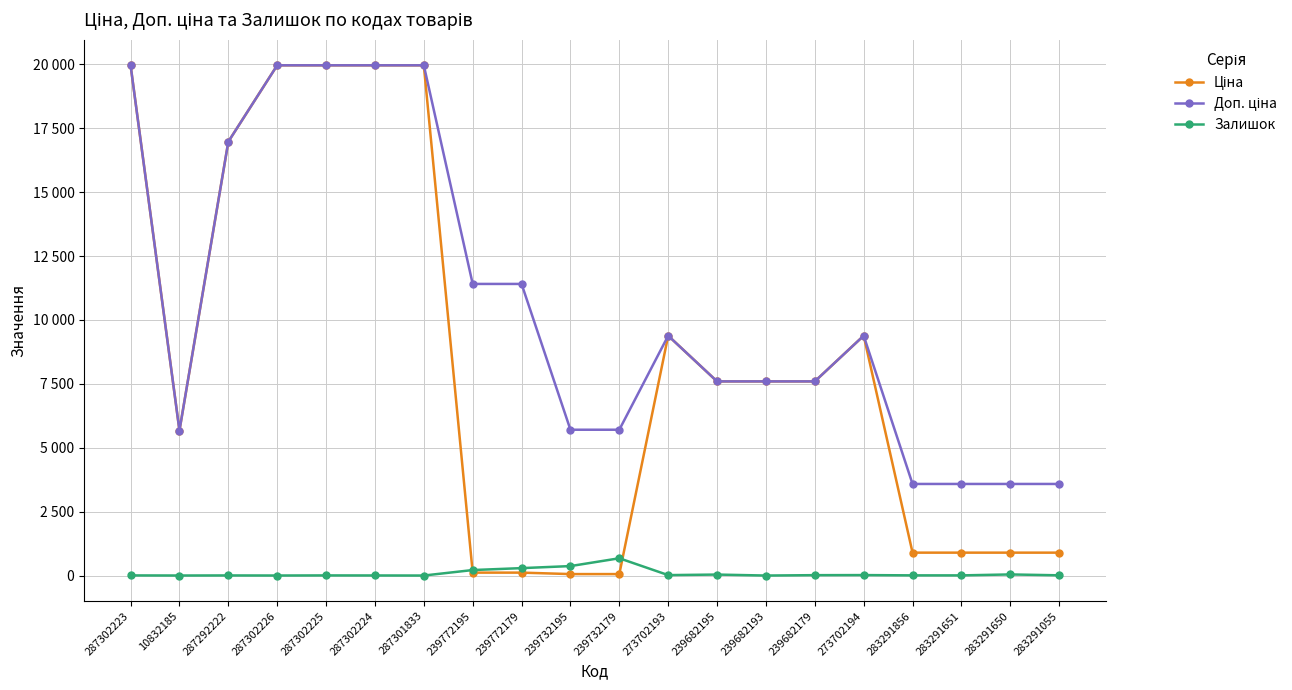

At 283291651, list the series in order from smallest to largest.

Залишок, Ціна, Доп. ціна